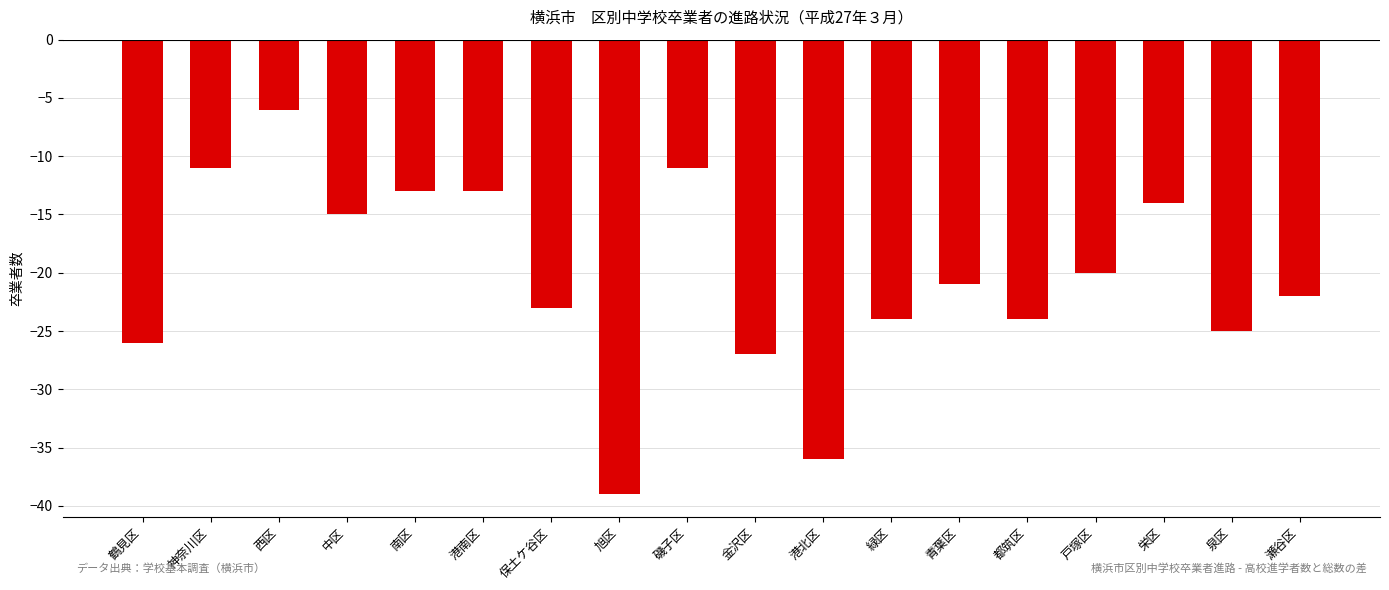

What is the smallest value displayed?

-39